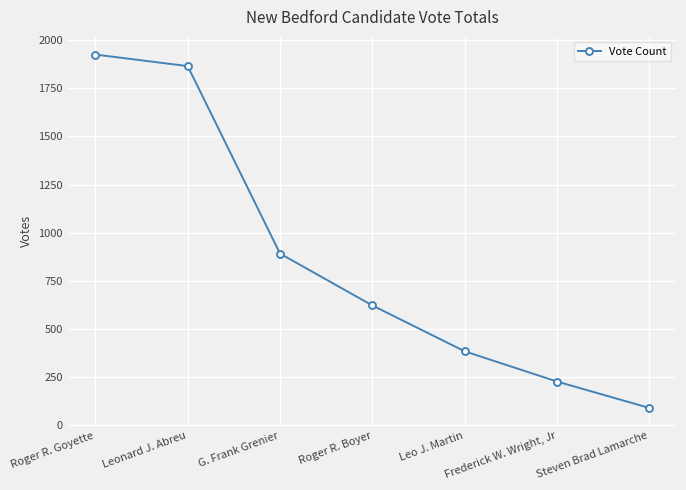

At which label is the value closest to 1008?

G. Frank Grenier